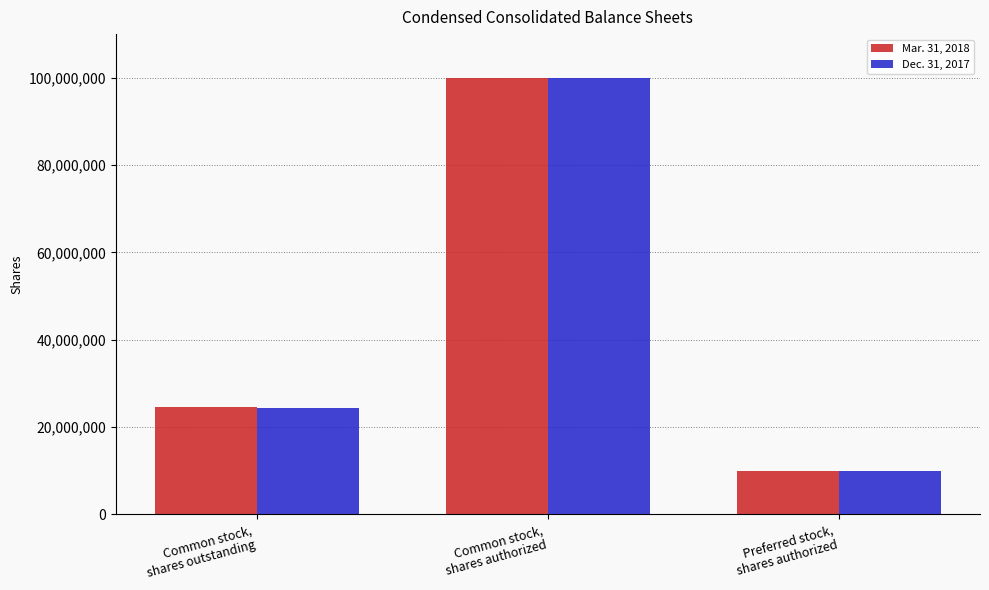

At which category is the sum across all series the highest?

Common stock,
shares authorized